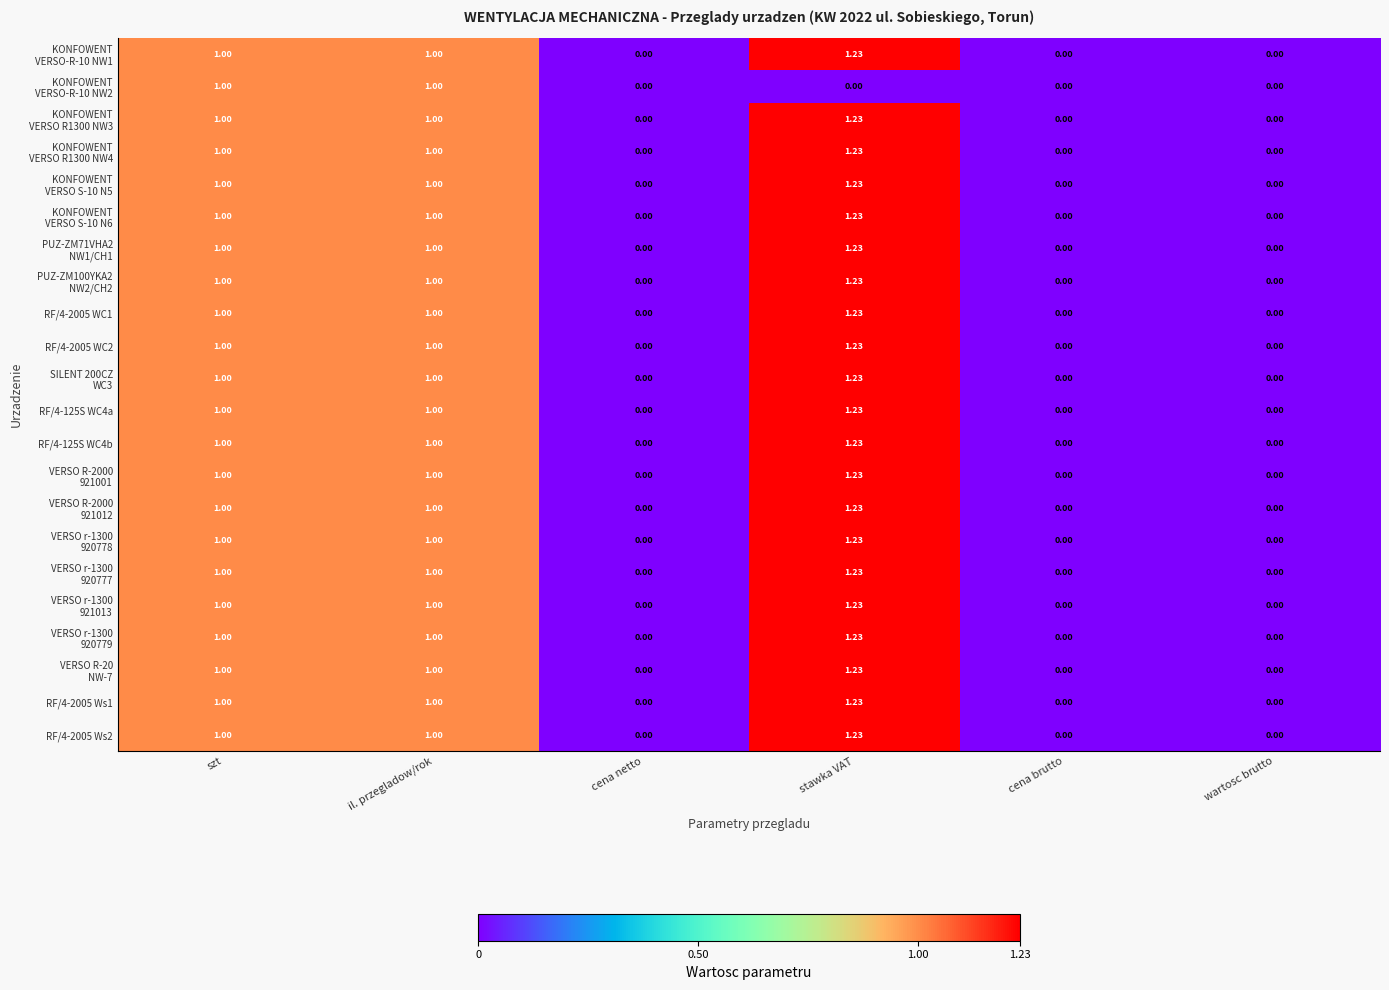

At which category is the sum across all series the highest?

stawka VAT